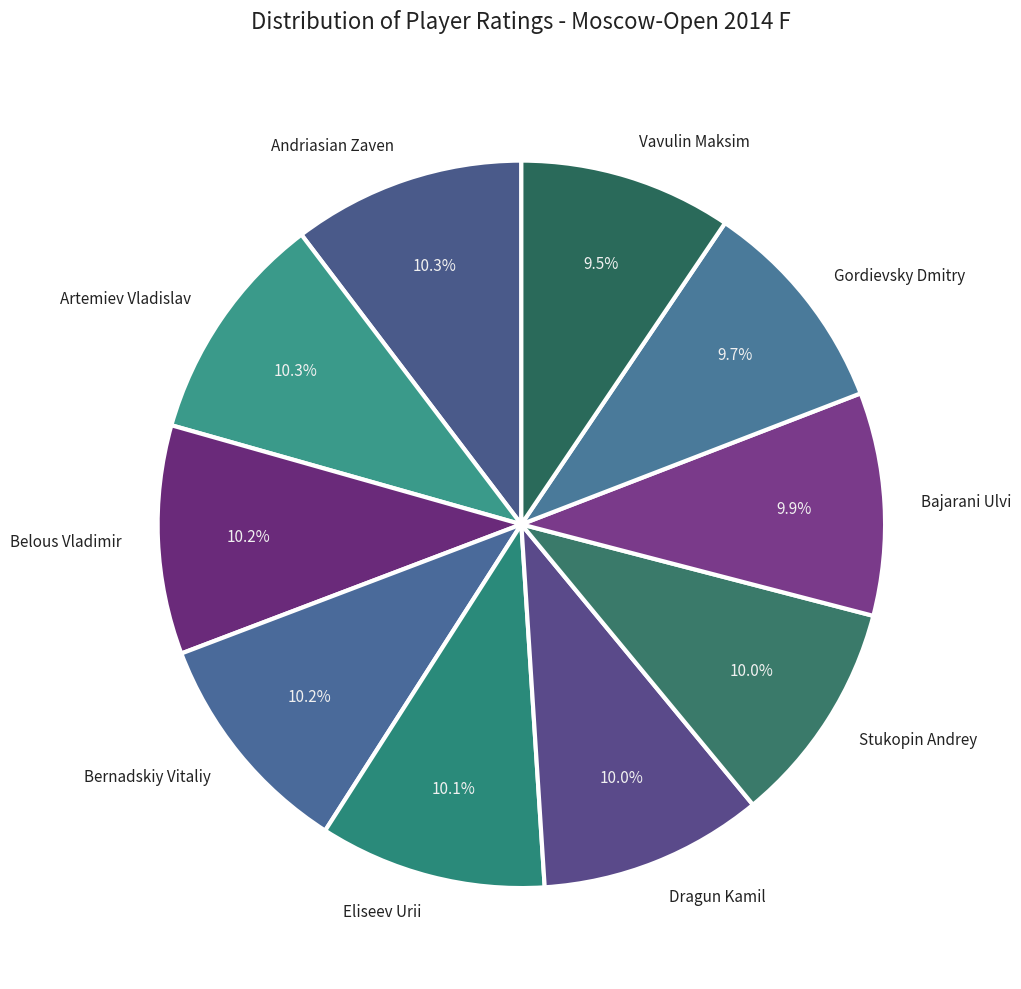

What is the total percentage of Bajarani Ulvi and Artemiev Vladislav?

20.2%